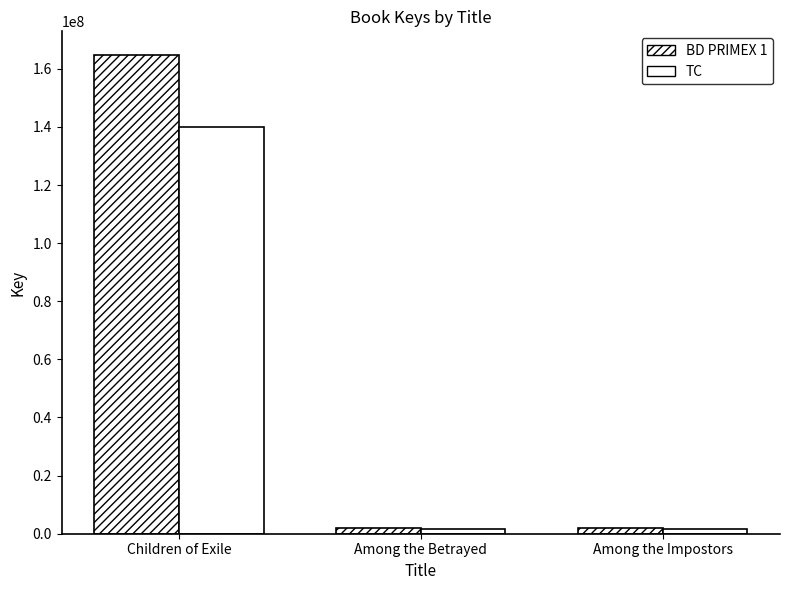

Reading left to right, transcribe all the data shown in this chart.

BD PRIMEX 1: 164665266.0	1804958.0	1804927.0
TC: 139965476.1	1534214.3	1534187.9